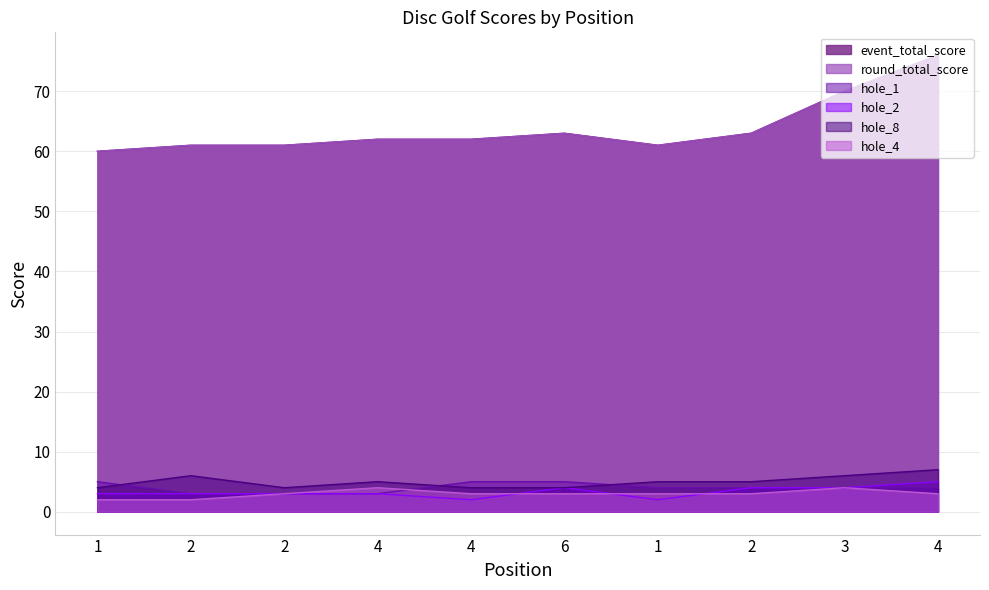

Is it true that hole_4 equals 2 at 1?

True